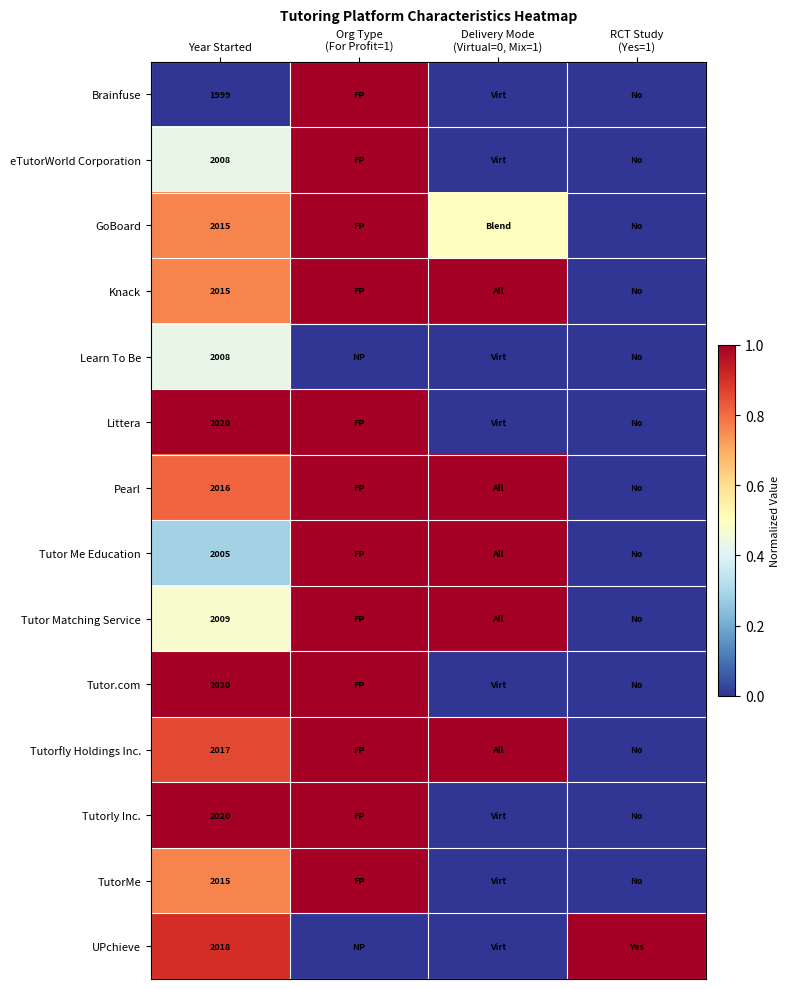

Which category has the lowest value across all series?

Year Started